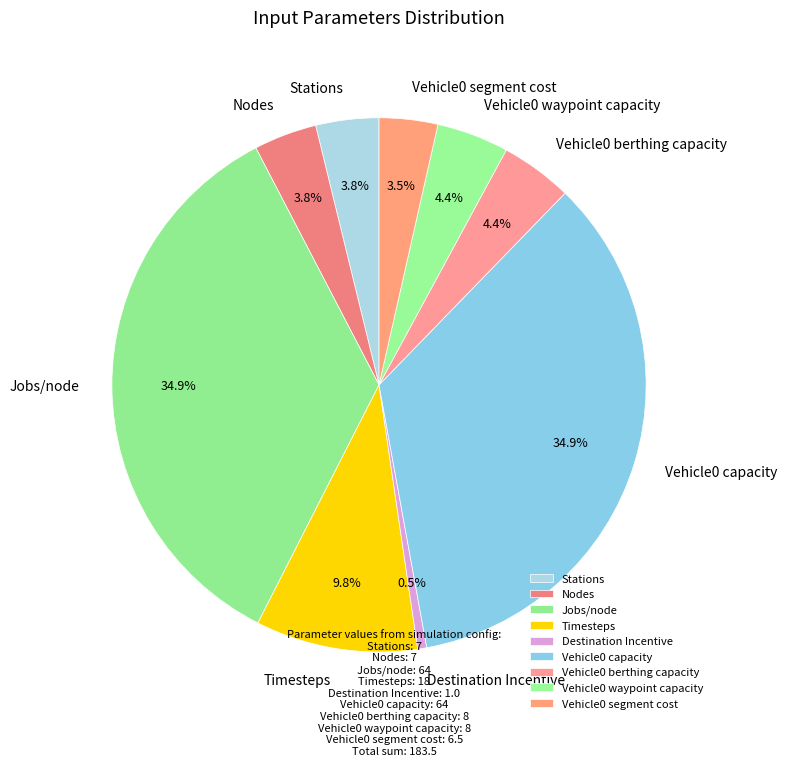

Does Vehicle0 waypoint capacity represent more than half of the total?

No